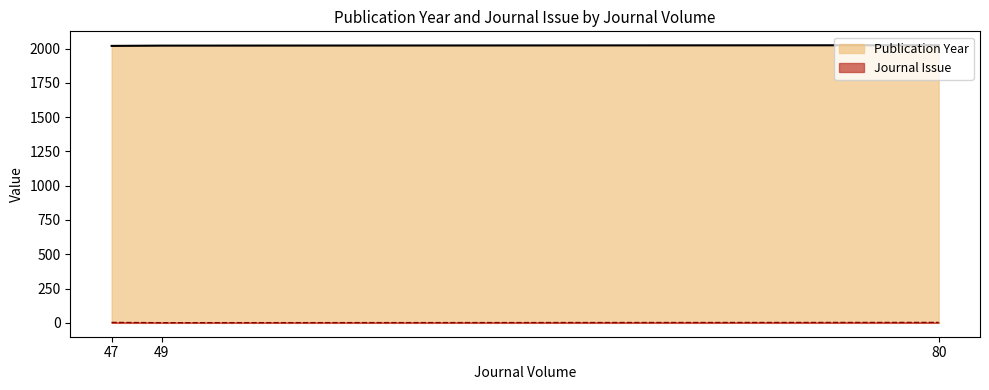

What is the smallest value displayed?

1